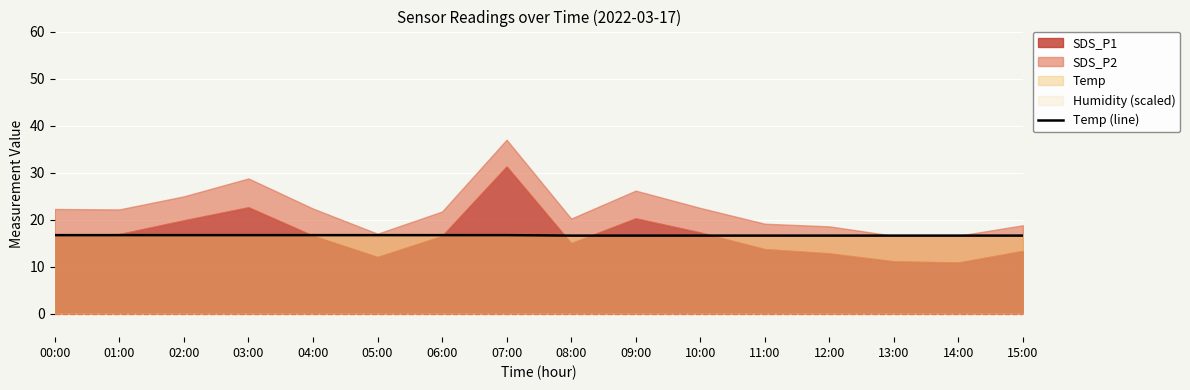

Between 12:00 and 15:00, which is larger?

12:00